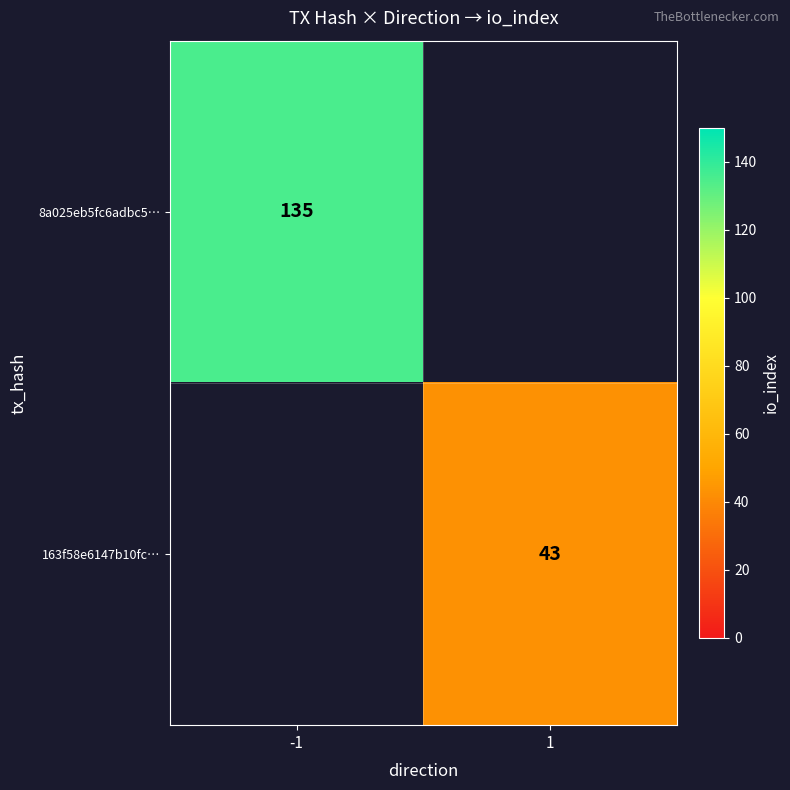

True or false: 8a025eb5fc6adbc5… has a value of 135 at -1.

True